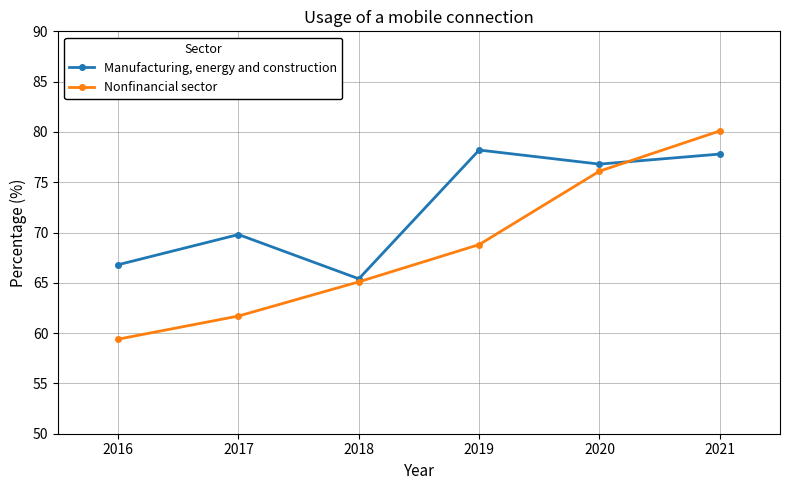

True or false: Manufacturing, energy and construction and Nonfinancial sector intersect in this chart.

True